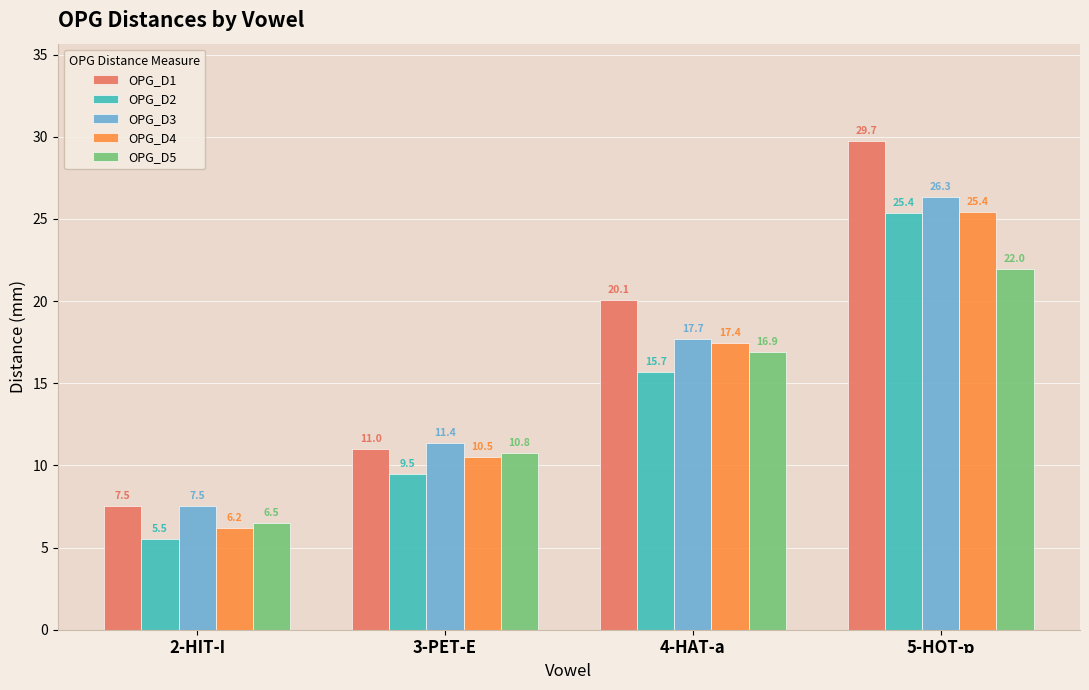

What is the difference between the second highest and second lowest values in the OPG_D5 series?

6.1